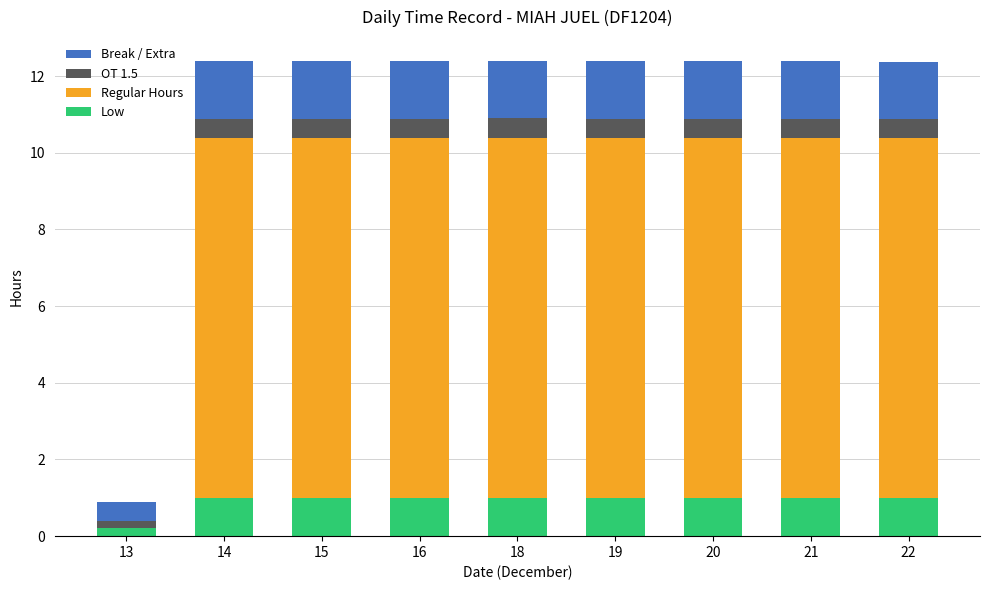

The value of Low at 18 is 0.6. True or false?

False